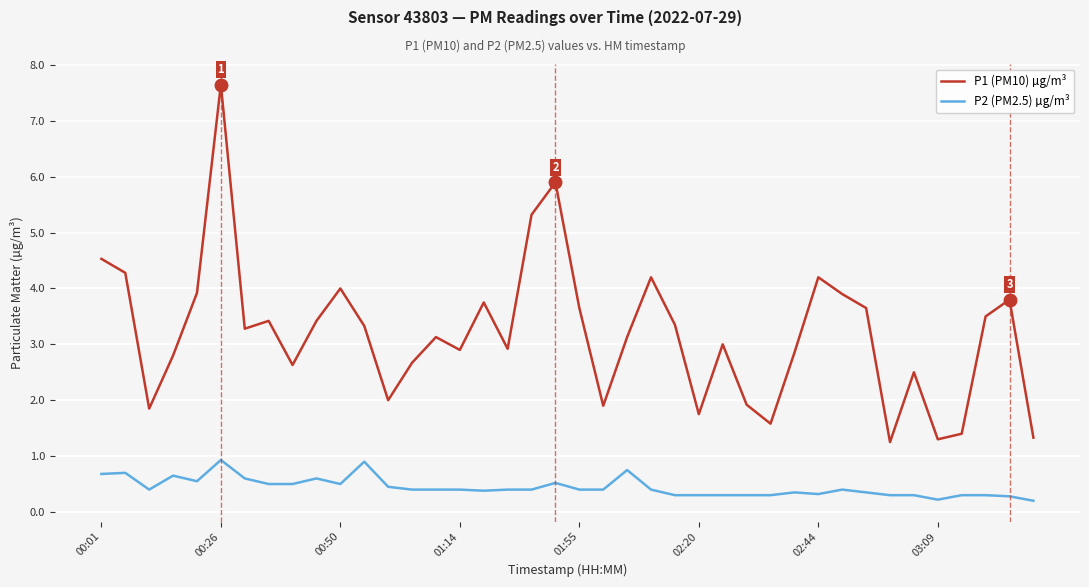

List the series in order of their peak value, highest first.

P1 (PM10) µg/m³, P2 (PM2.5) µg/m³